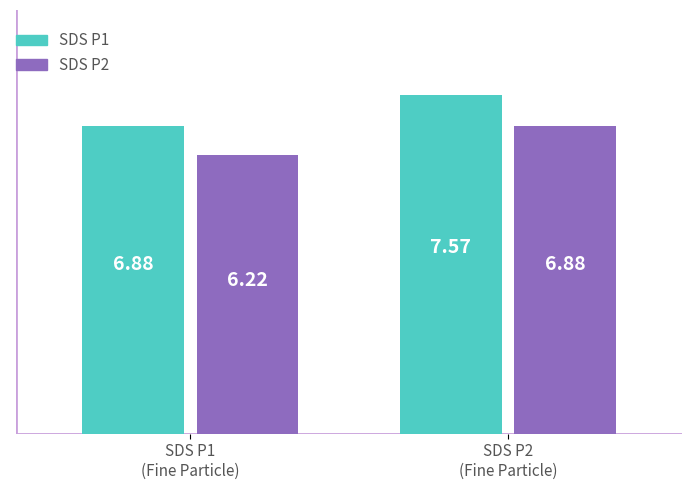

True or false: SDS P1 has a value of 6.9 at SDS P1
(Fine Particle).

True